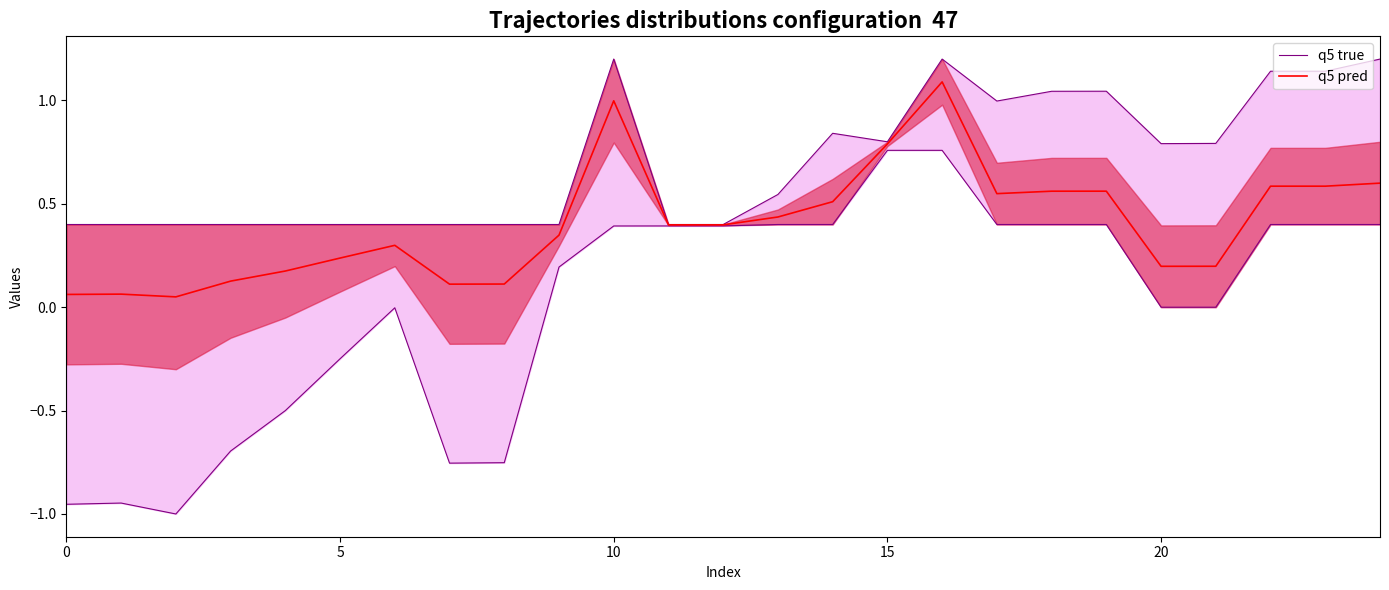

What is the difference between the q5 true values at 9 and 23?

0.7